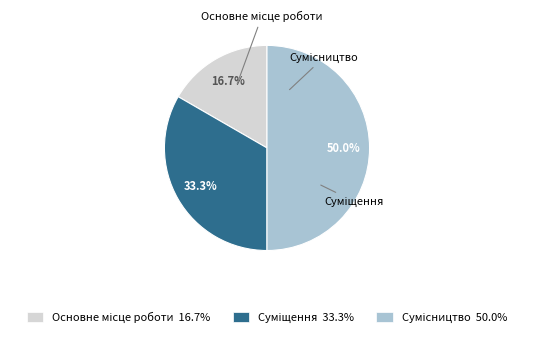

To the nearest percent, what portion does Суміщення represent?

33%